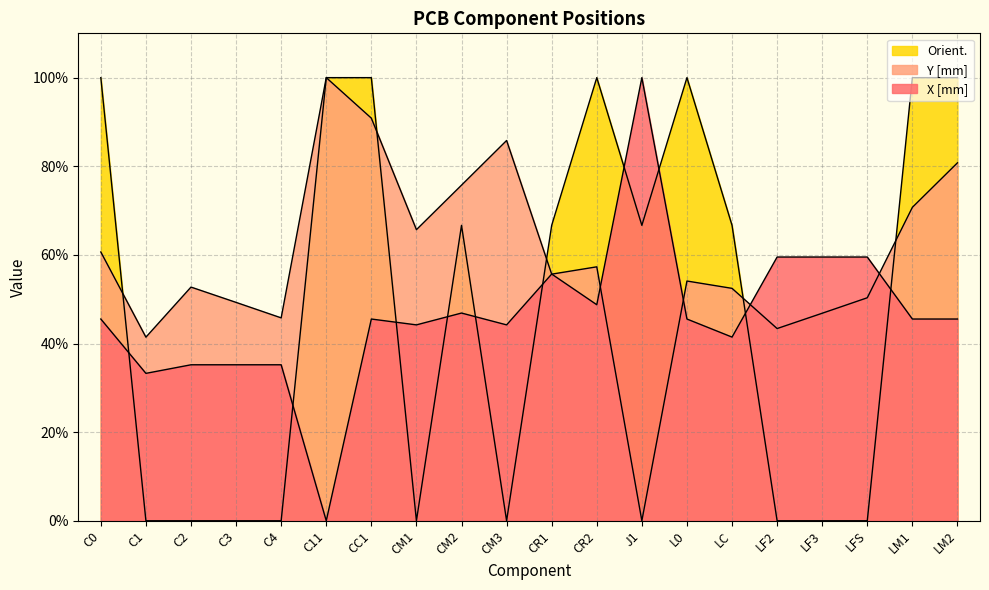

At LM2, list the series in order from smallest to largest.

X [mm], Y [mm], Orient.